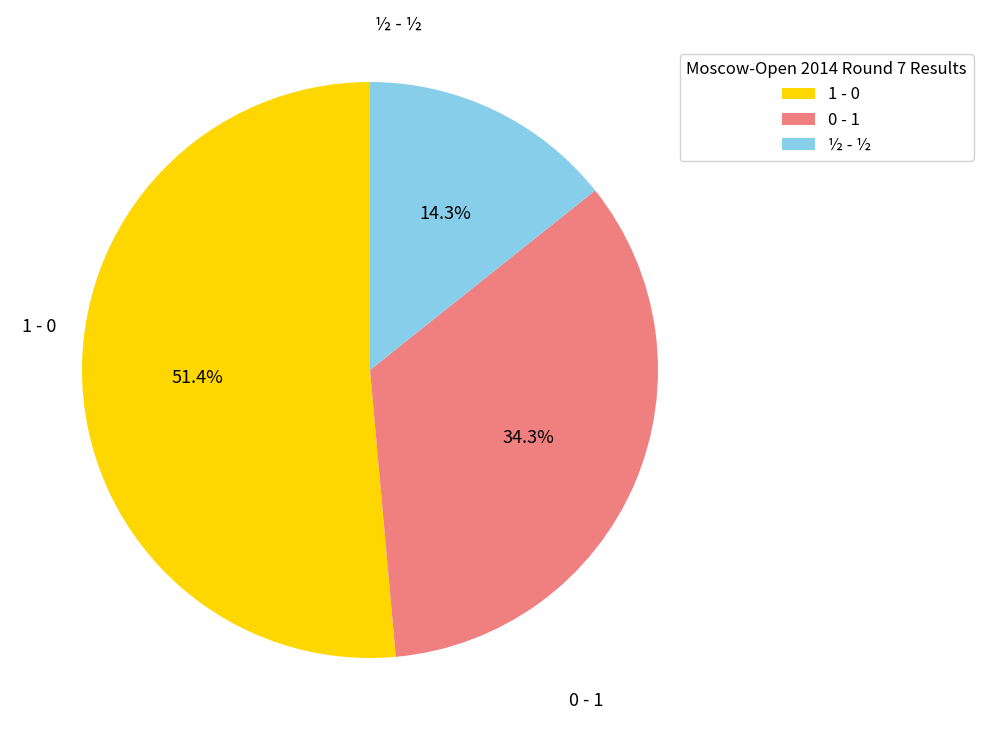

The 0 - 1 slice represents 24% of the pie. True or false?

False